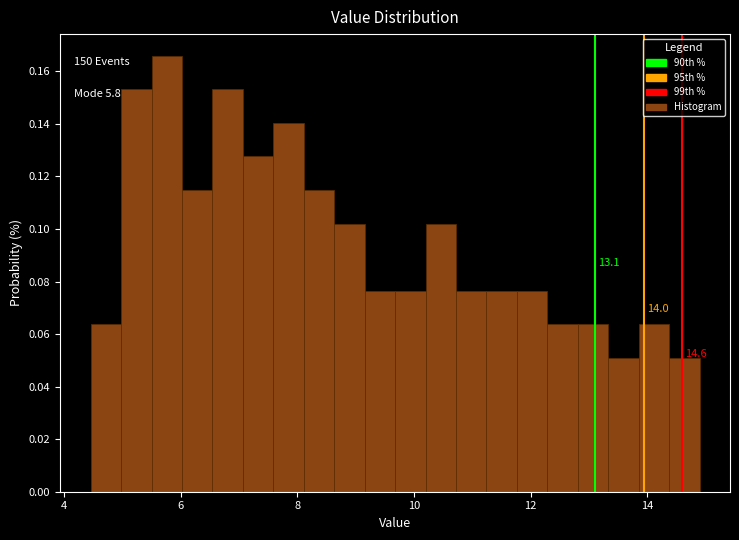

Around what value on the x-axis is the tallest bar? Give the approximate position of its centre, as read against the axis.

5.8